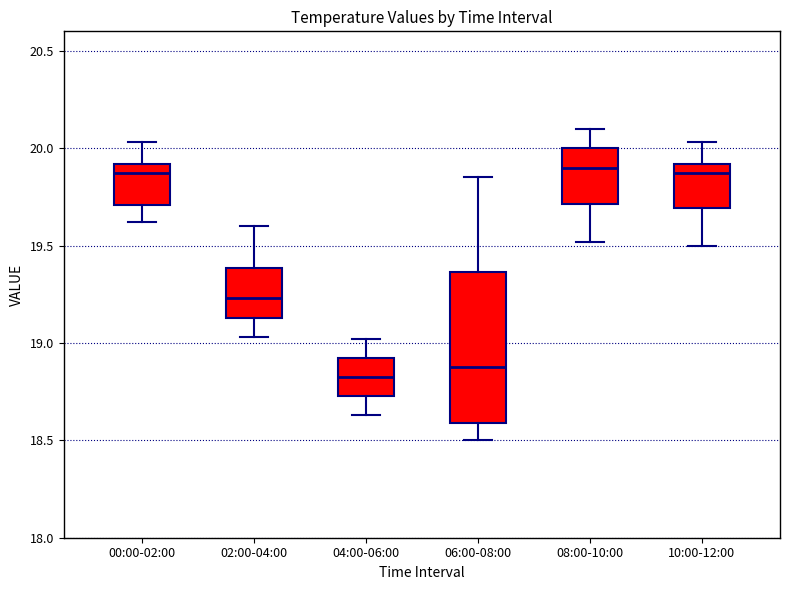

Which box has the lowest median line?

04:00-06:00